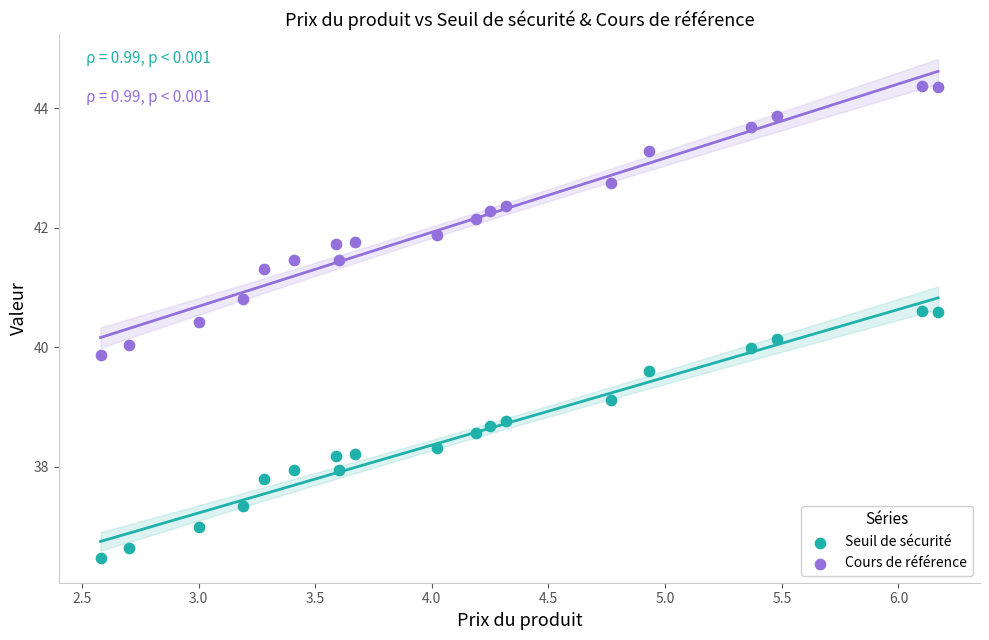

What are all the series names shown in the legend?

Seuil de sécurité, Cours de référence